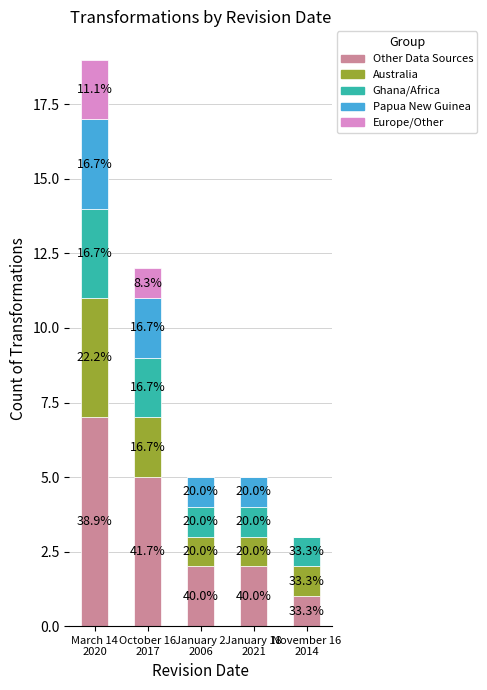

How many Ghana/Africa values are between 1 and 2?

4